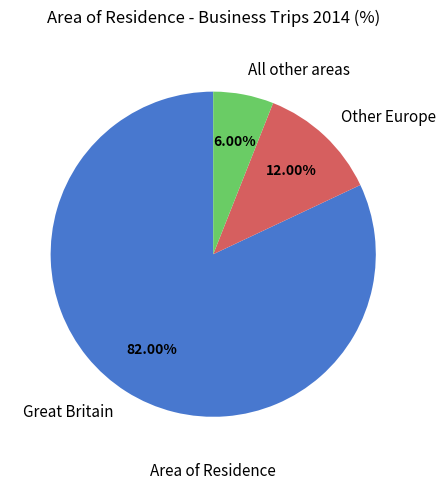

What portion of the pie excludes All other areas?

94.0%